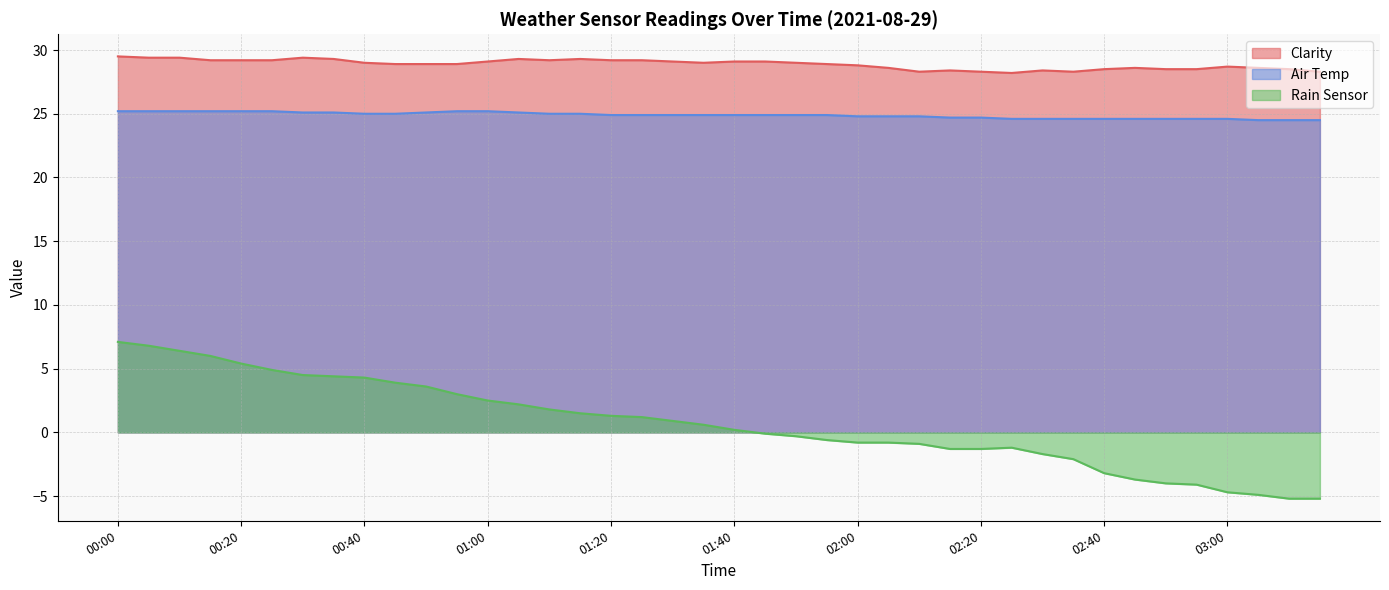

Read the Air Temp value at 01:25.

24.9